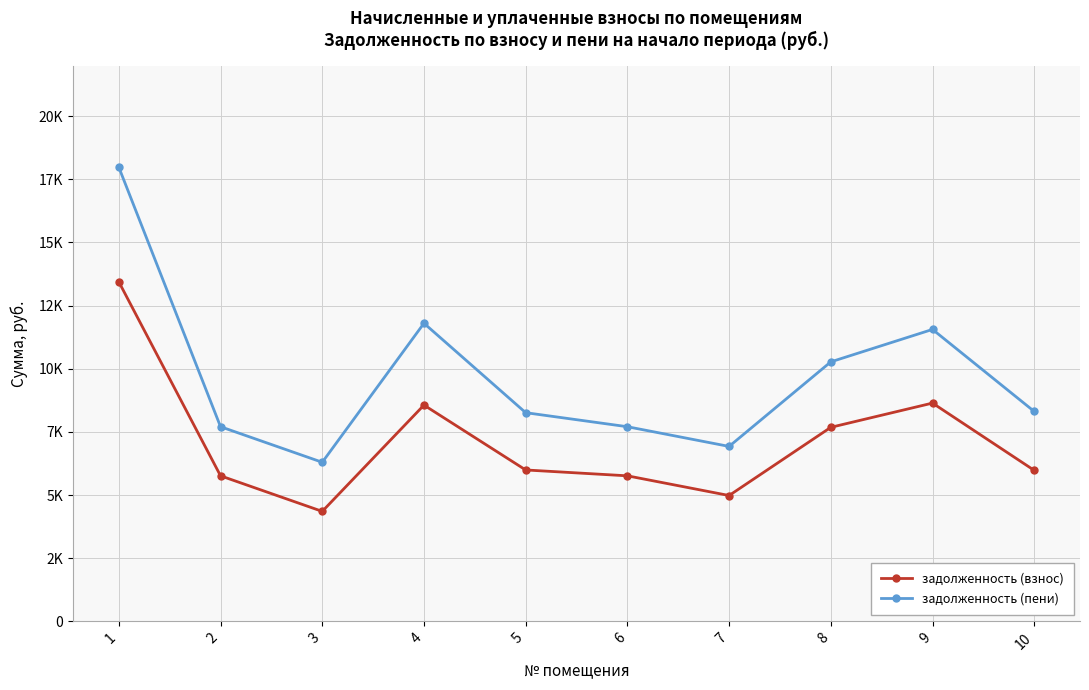

The задолженность (взнос) series shows 23436.0 at 1. True or false?

False